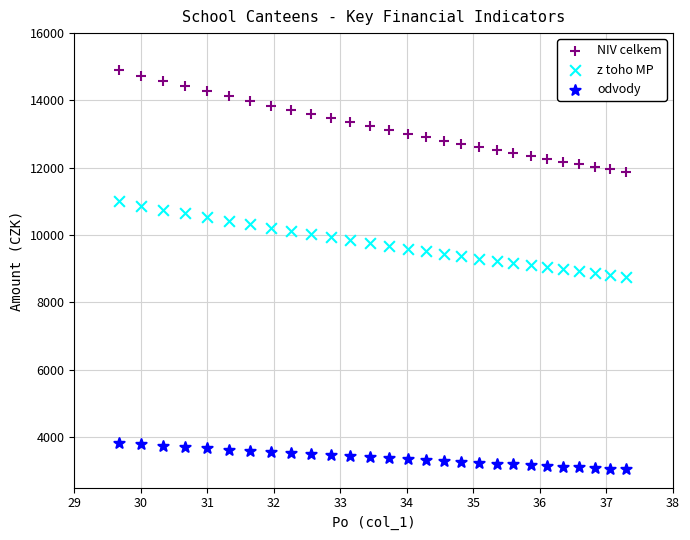

What are all the series names shown in the legend?

NIV celkem, z toho MP, odvody